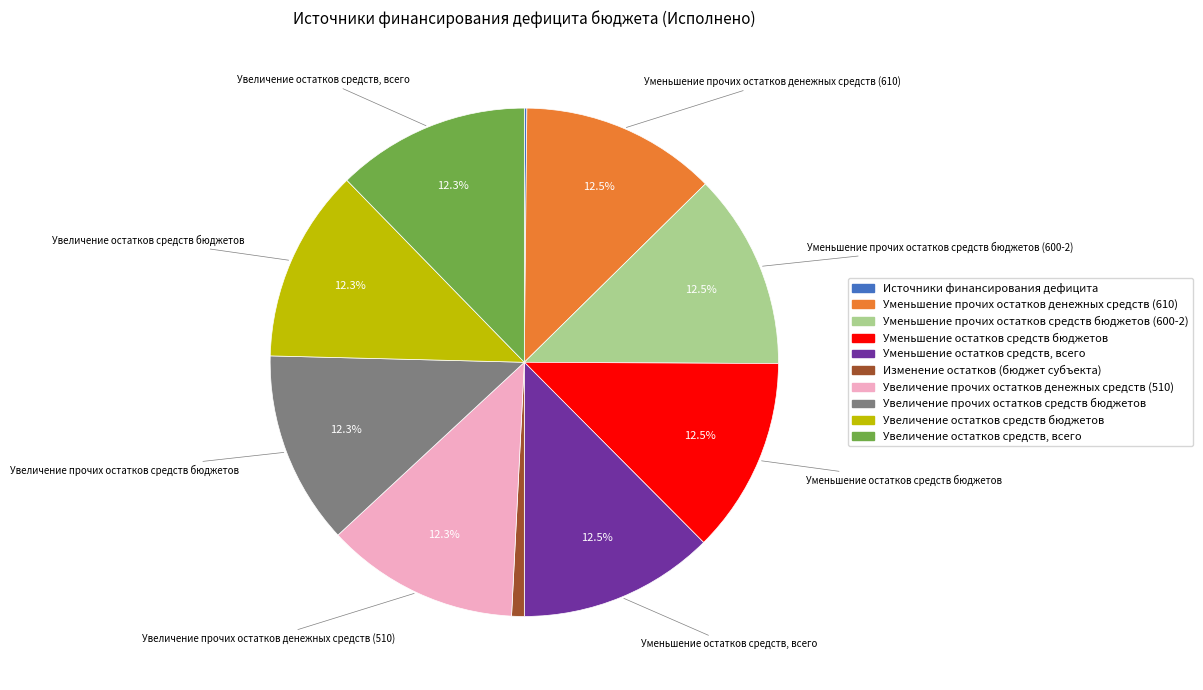

To the nearest percent, what is the difference between the largest and smallest slice percentages?

12%